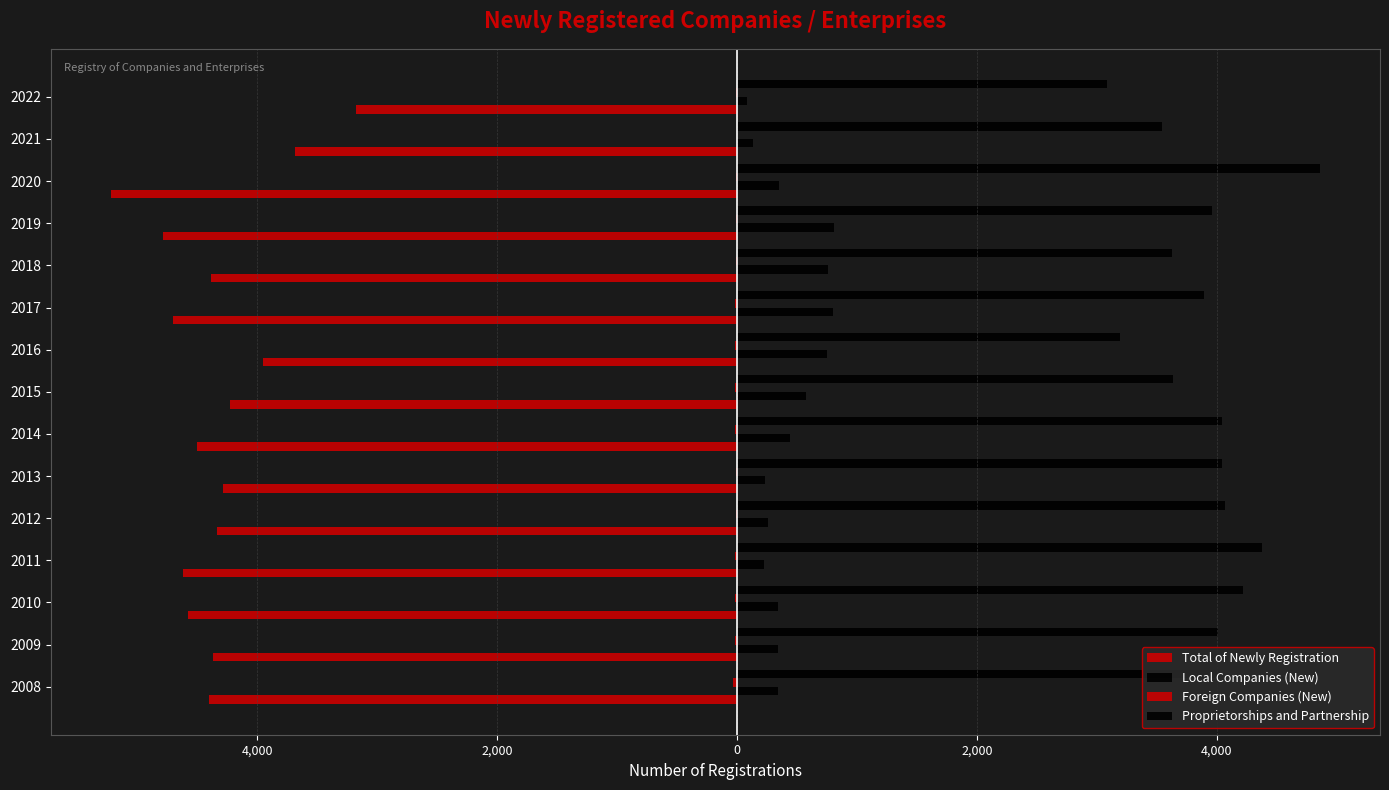

What is the sum of all Total of Newly Registration values?

-65195